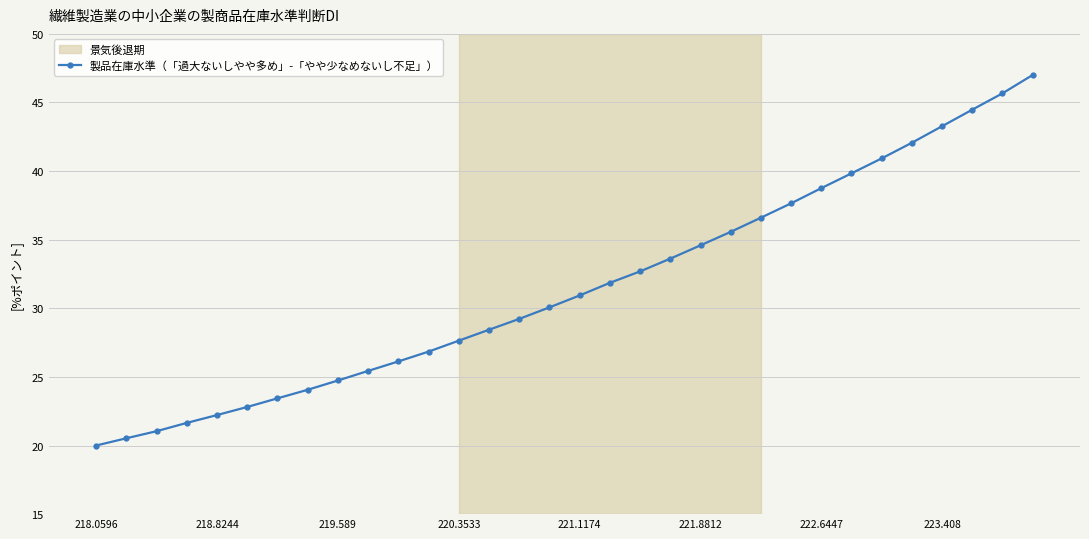

What is the value of the 11th point from the left?

26.1